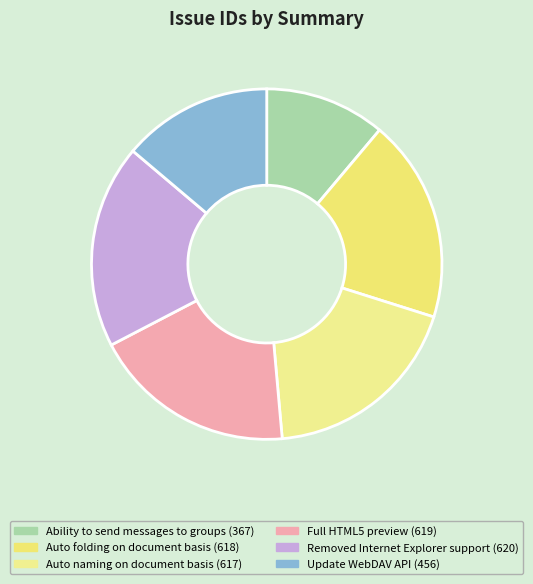

What is the change in value from Ability to send messages to groups to Auto naming on document basis?

+250